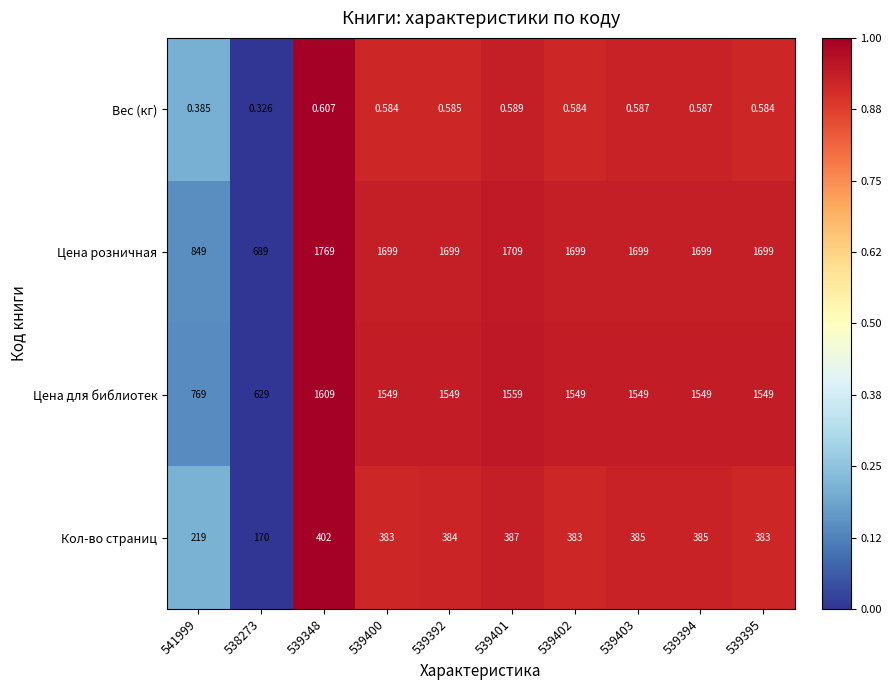

At how many categories does at least one series exceed 0?

10